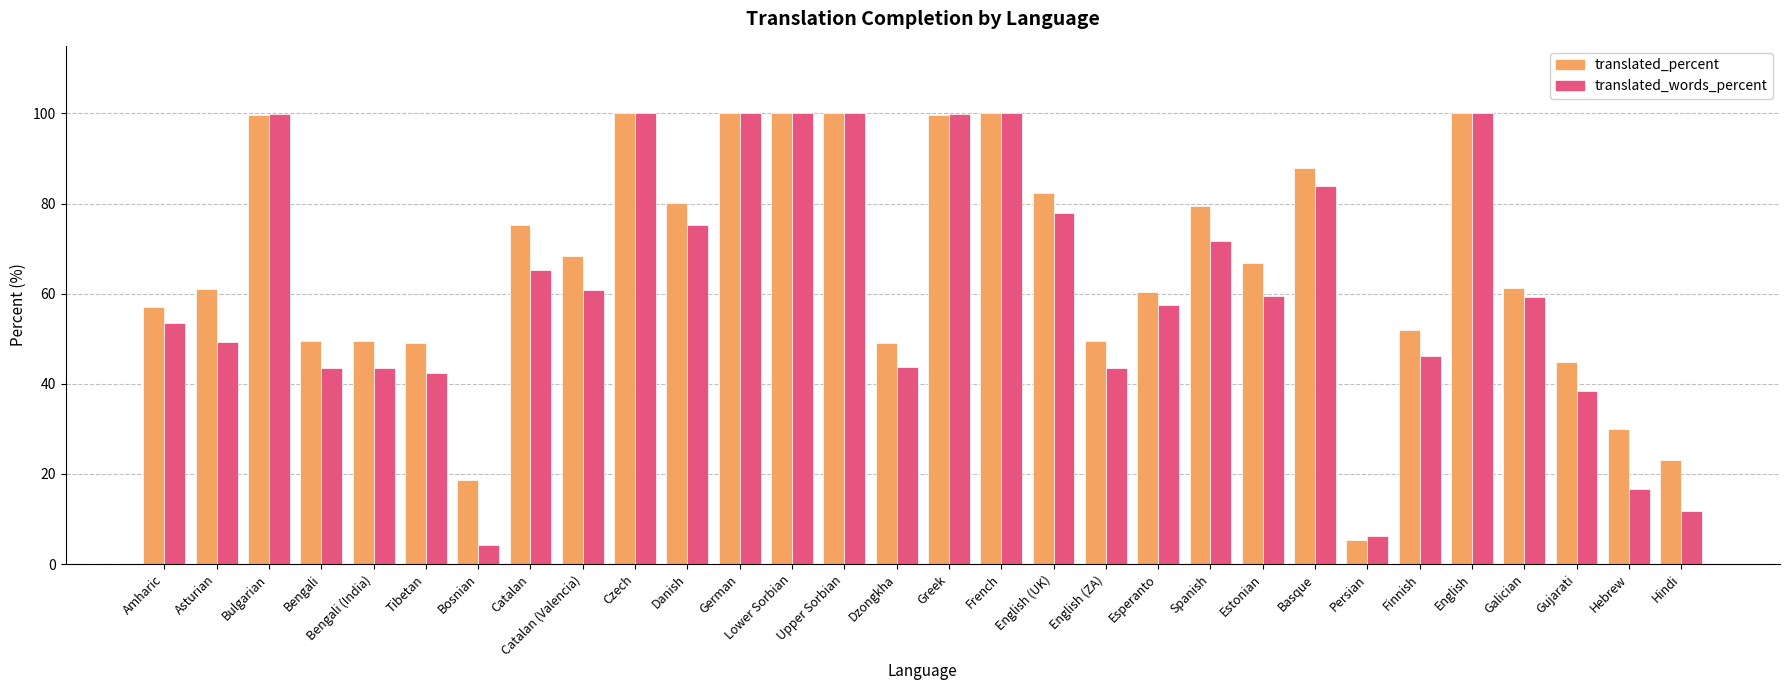

At Bengali (India), list the series in order from largest to smallest.

translated_percent, translated_words_percent